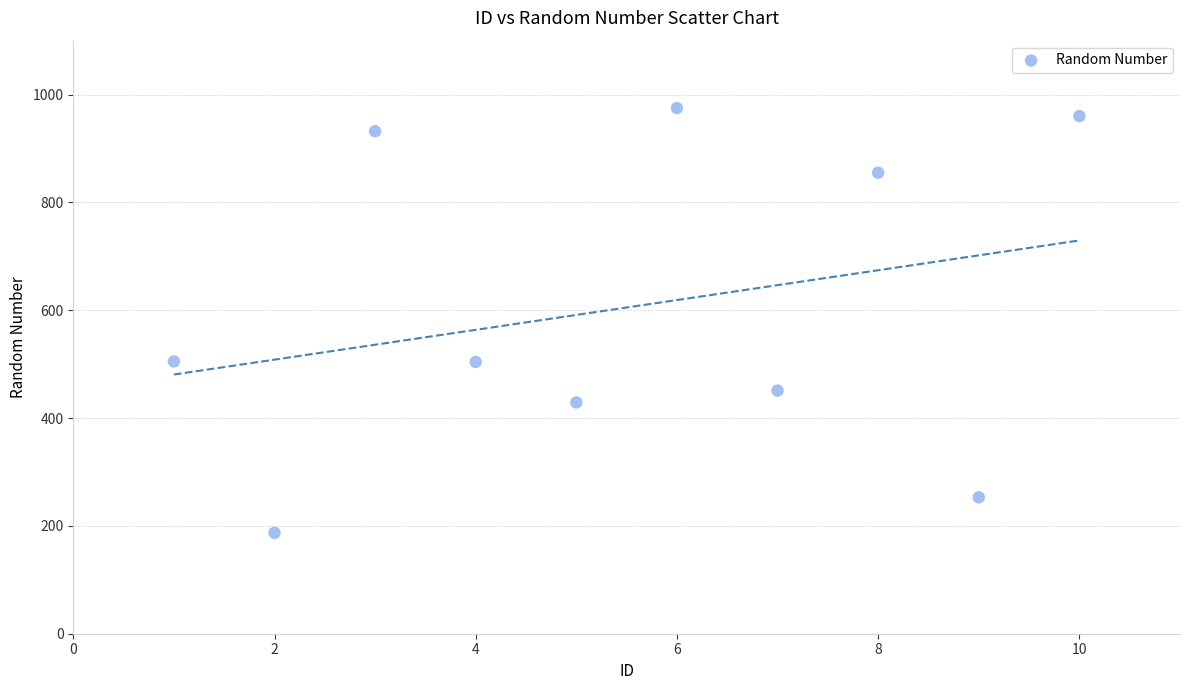

What is the range of X values (max minus min)?

9